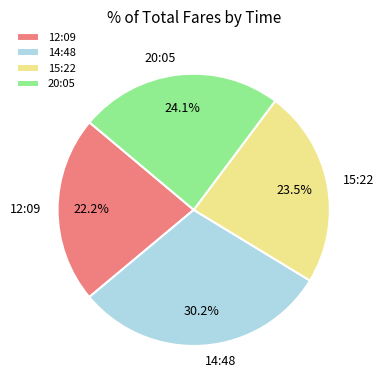

To the nearest percent, what is the difference between the largest and smallest slice percentages?

8%